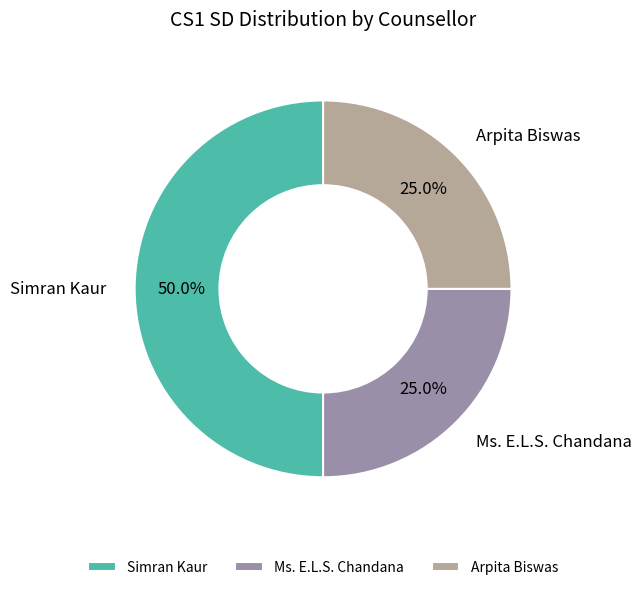

Which has a higher value, Simran Kaur or Arpita Biswas?

Simran Kaur